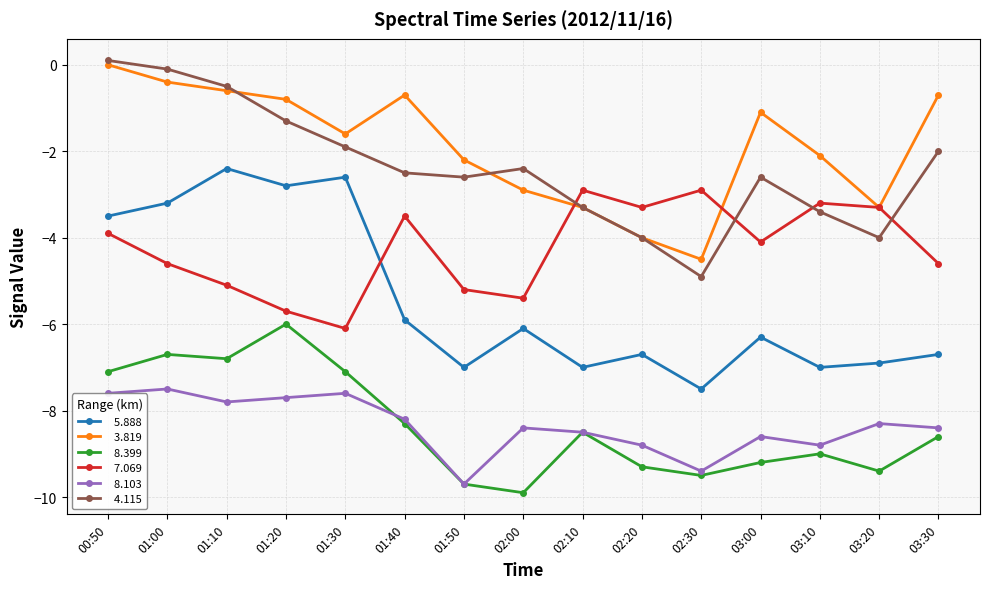

What is the label of the 6th point from the right?

02:20